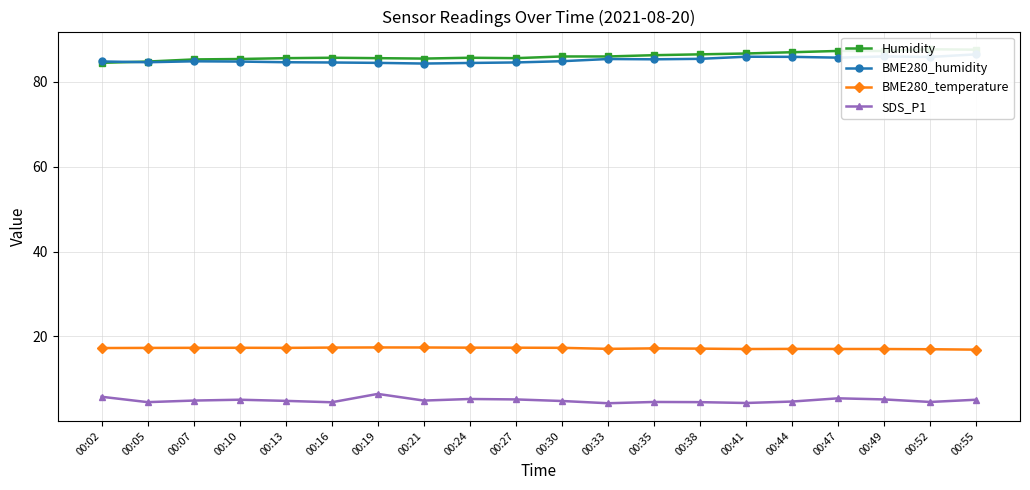

How many series are shown in this chart?

4